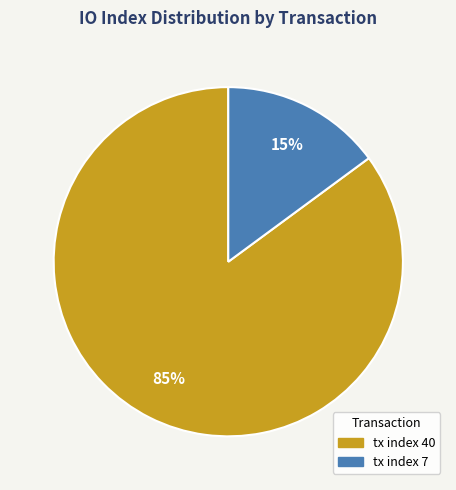

What is the majority slice?

tx index 40